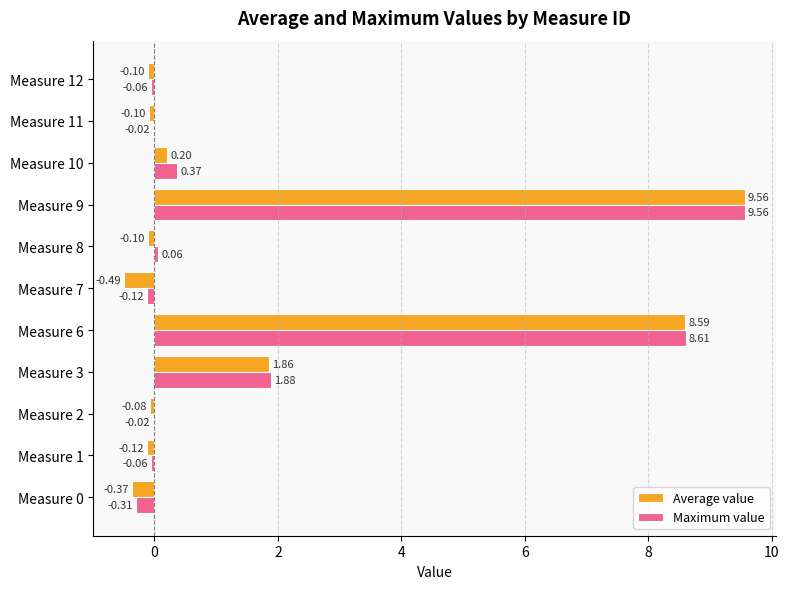

What is the sum of all Maximum value values?

19.9